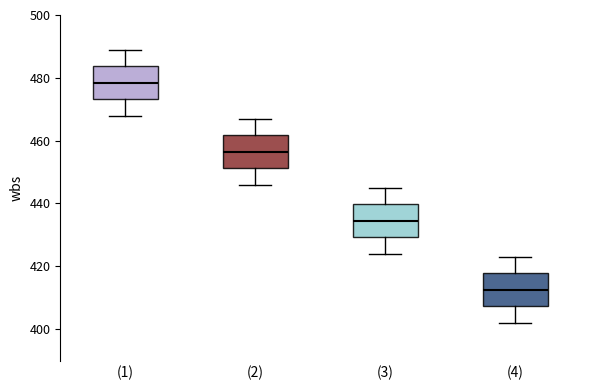

Where does the upper whisker of the box for (3) end on the y-axis? The values are not printed on the chart, so give them approximately, as read against the axis.

446